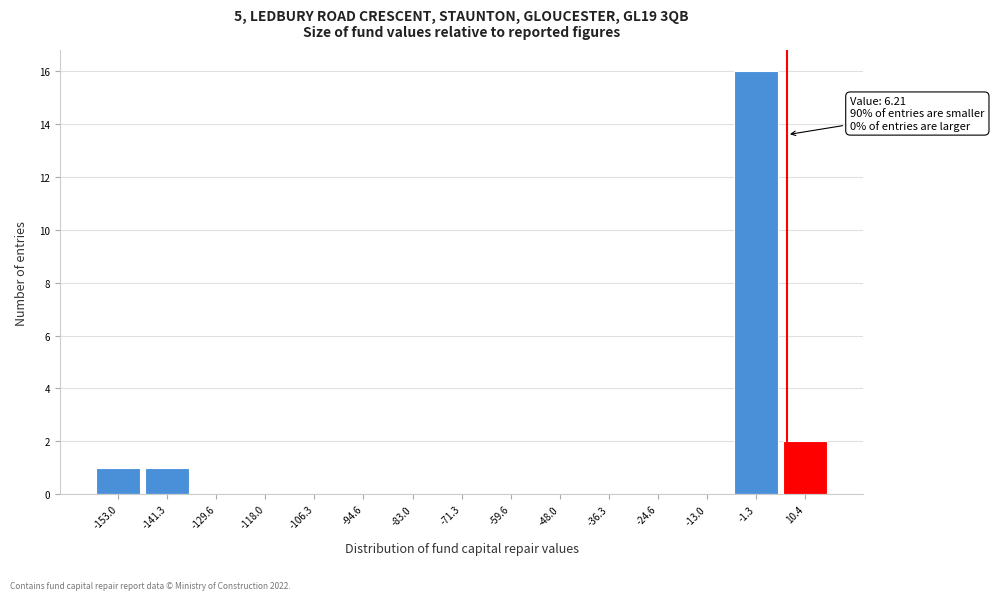

Over which range of the x-axis is the bar tallest?

-8 to 4